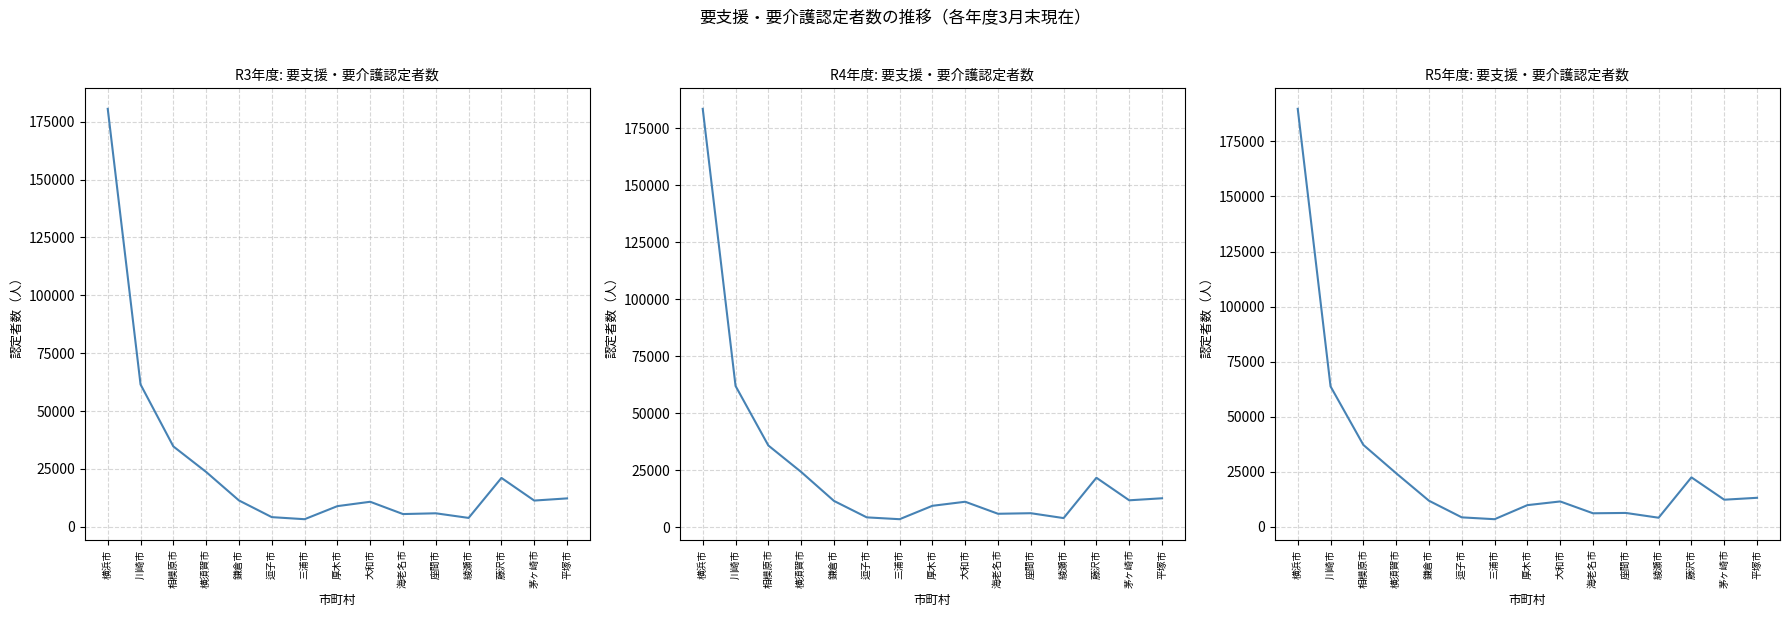

What are all the series names shown in the legend?

要支援・要介護認定者数R3, 要支援・要介護認定者数R4, 要支援・要介護認定者数R5